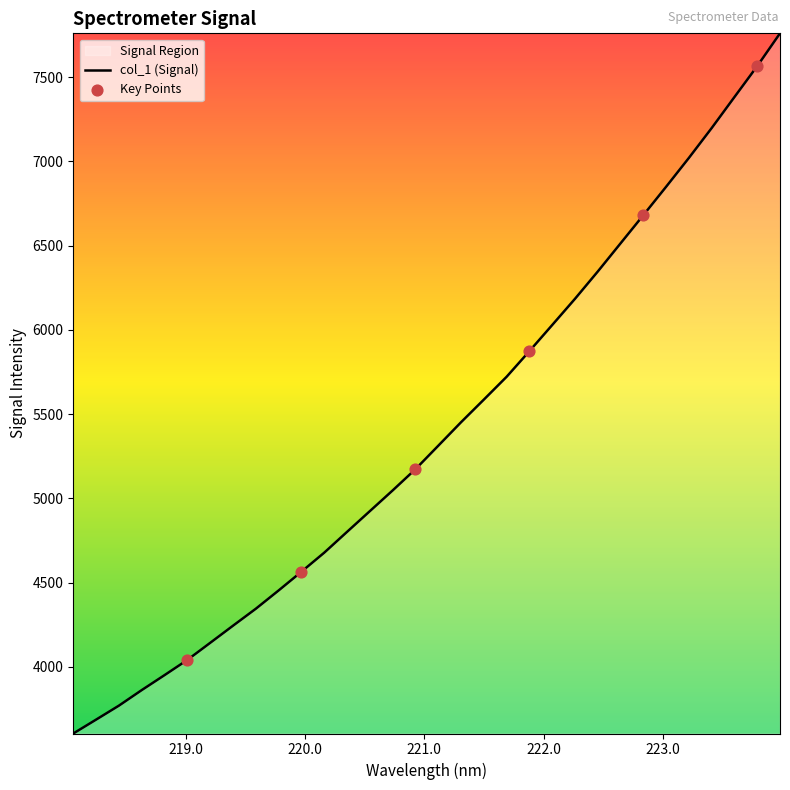

What is the difference between the maximum and minimum values?

4156.1